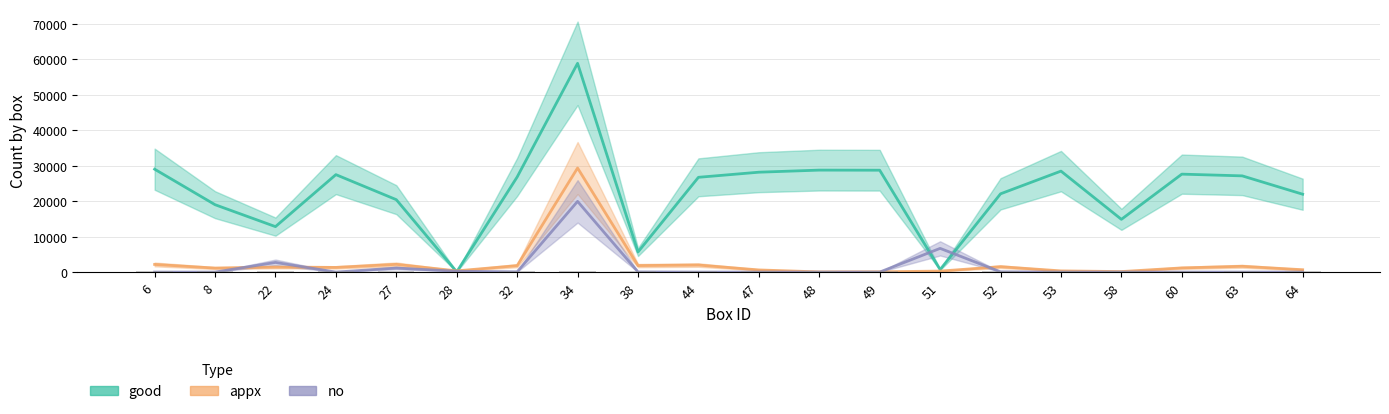

How many bars are there in total?

60